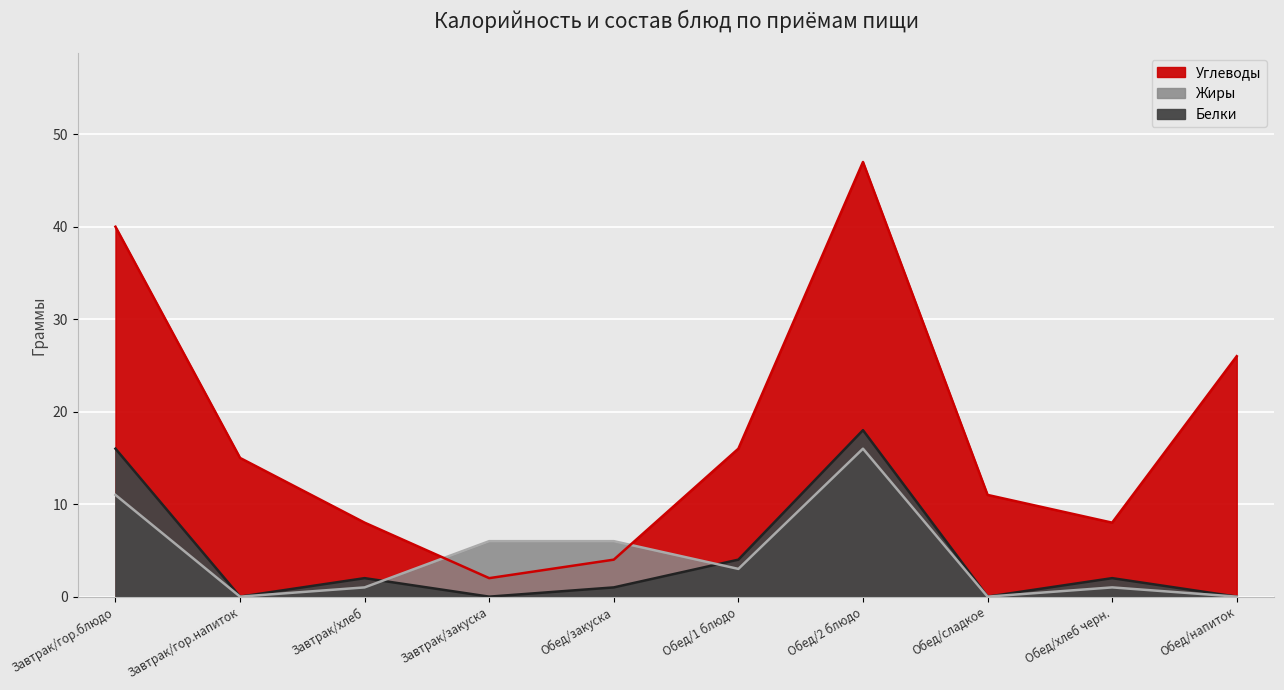

At which category does the chart reach its minimum across all series?

Завтрак/гор.напиток